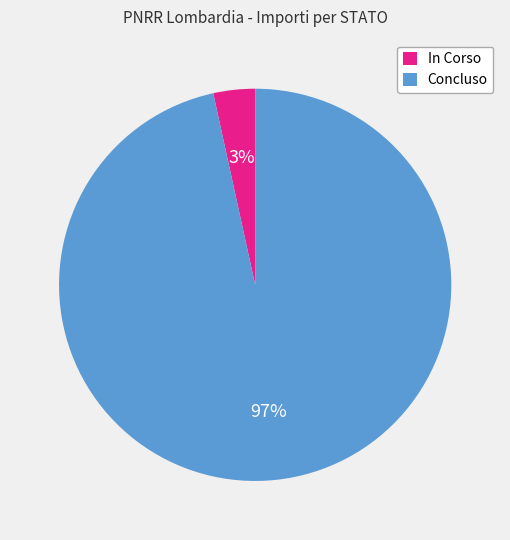

Between In Corso and Concluso, which is larger?

Concluso